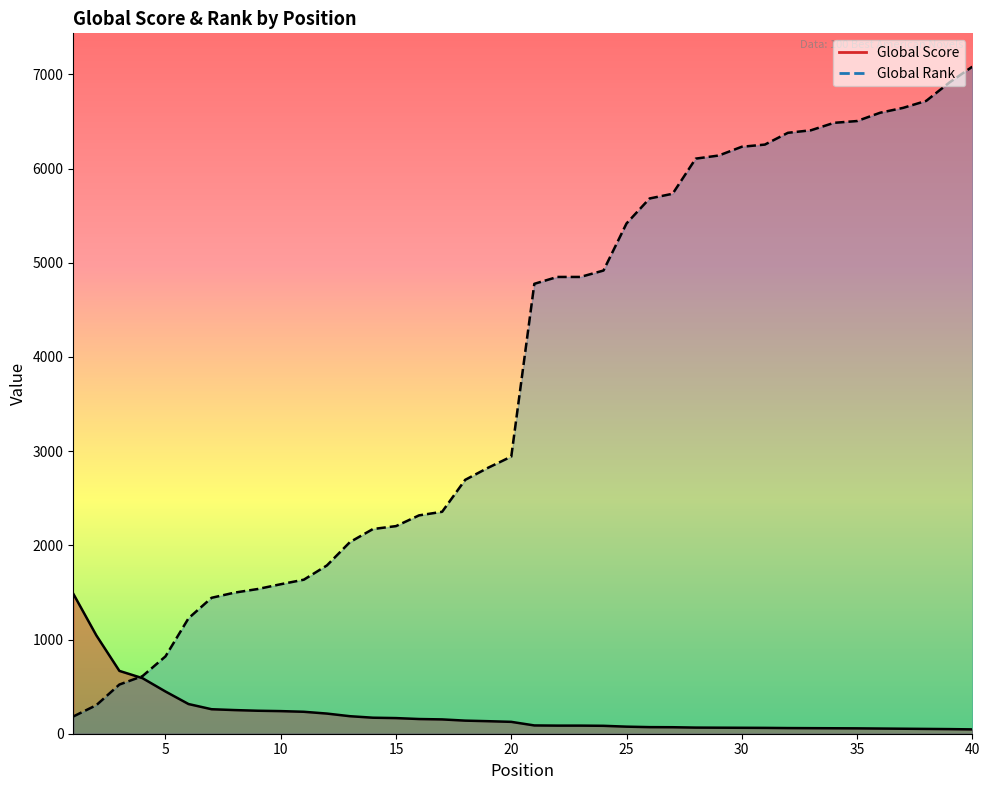

True or false: Global Score has more than 0 points higher than both neighbors.

False